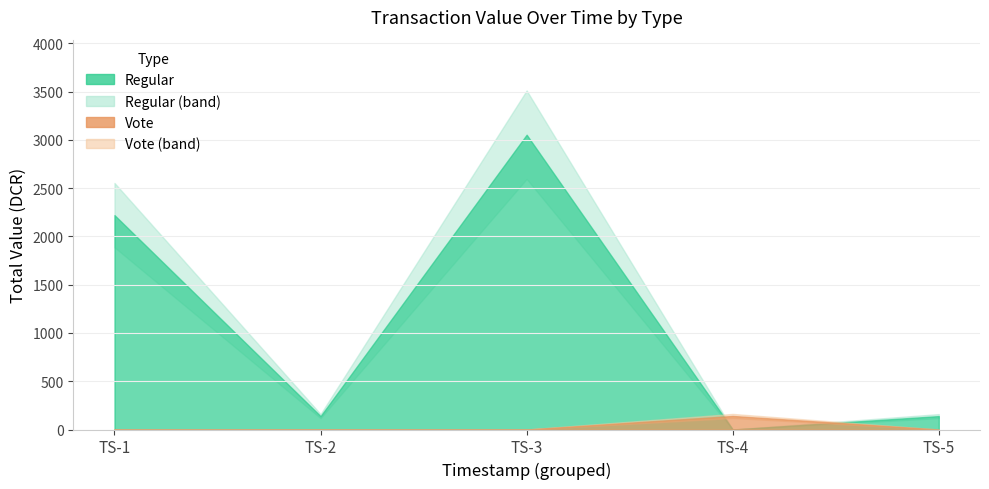

Which series ends up on top after the final intersection of Vote and Regular?

Regular